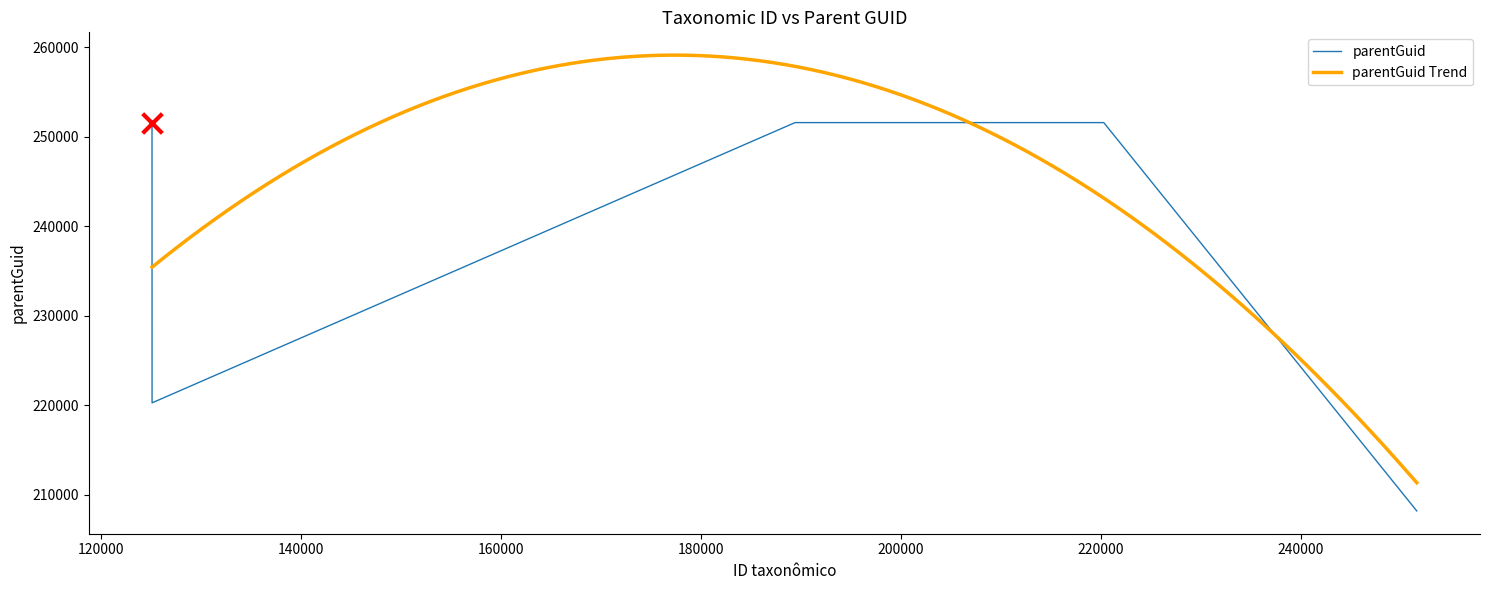

What is the change in value from 220283 to 251592?

-43384